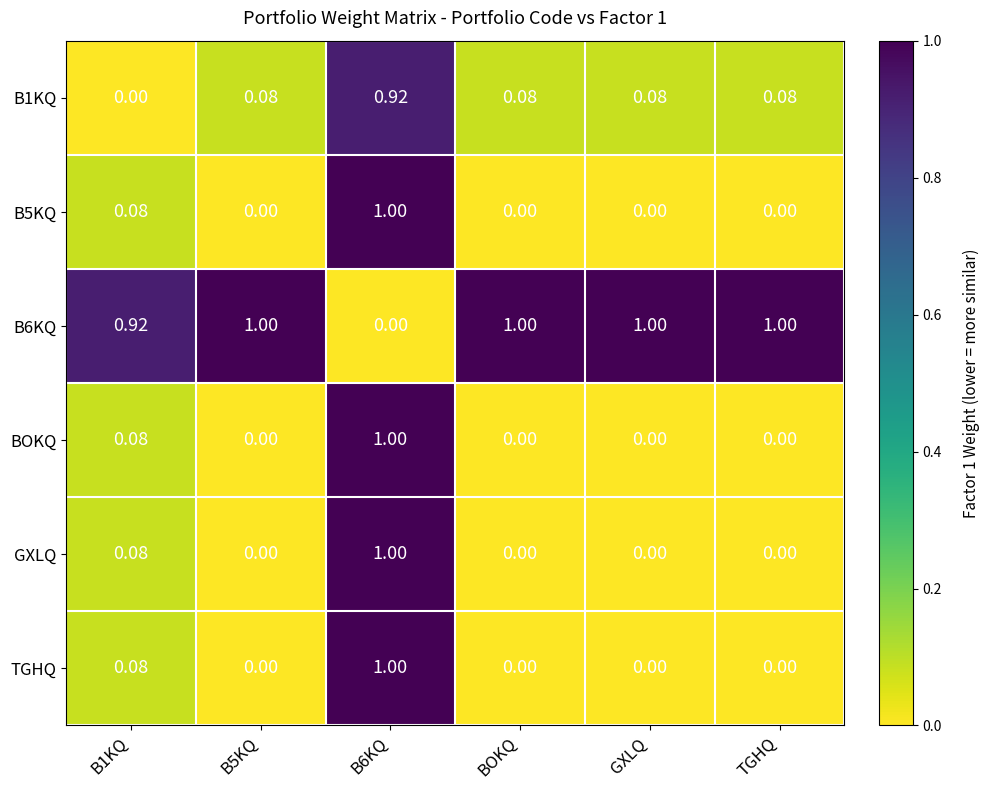

Which has a higher value, BOKQ or B1KQ?

BOKQ